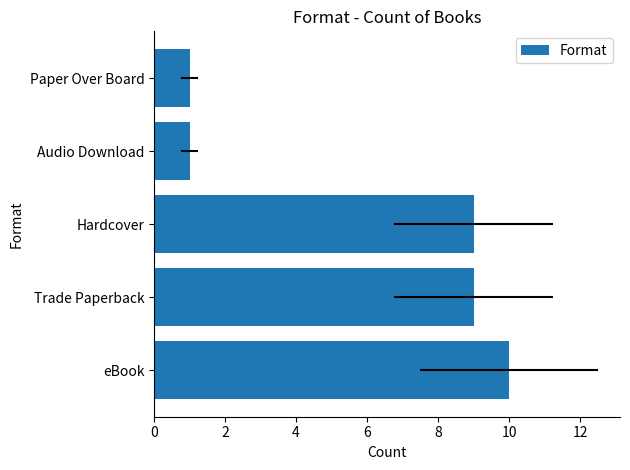

Does the chart contain stacked bars?

No